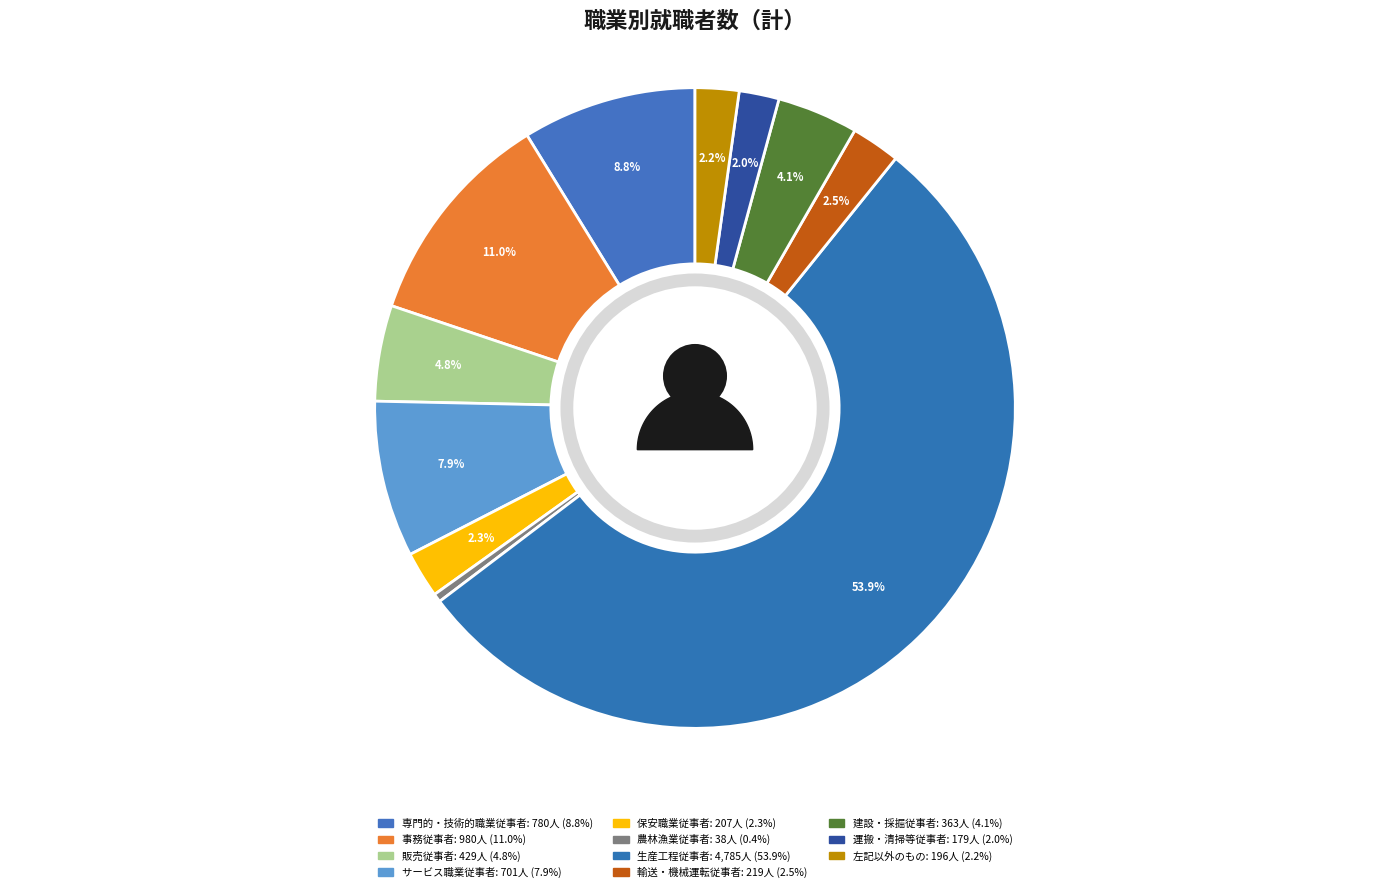

What percentage is the 販売従事者 slice, to the nearest percent?

5%